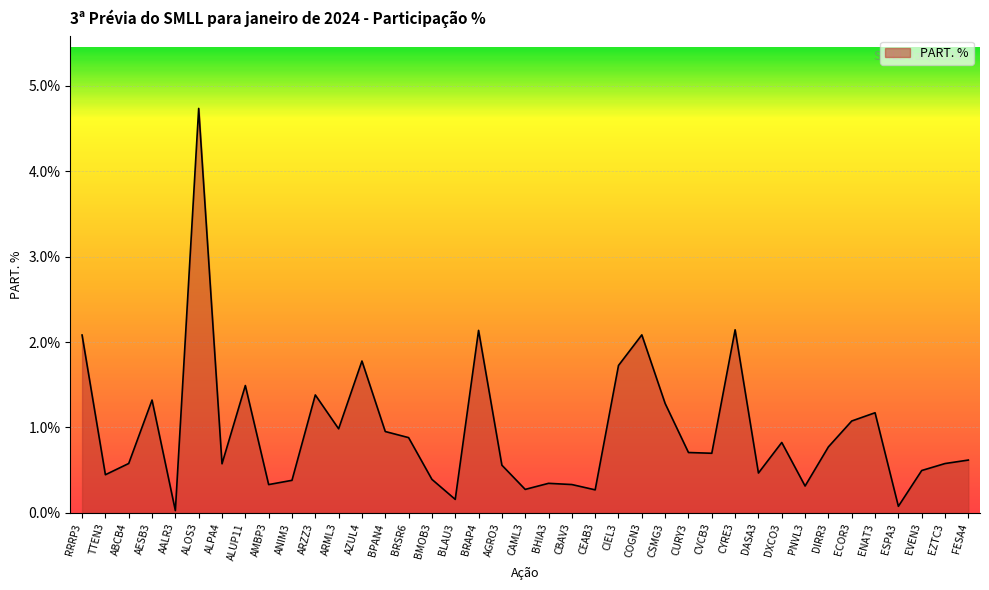

What position from the right is ALOS3?

34